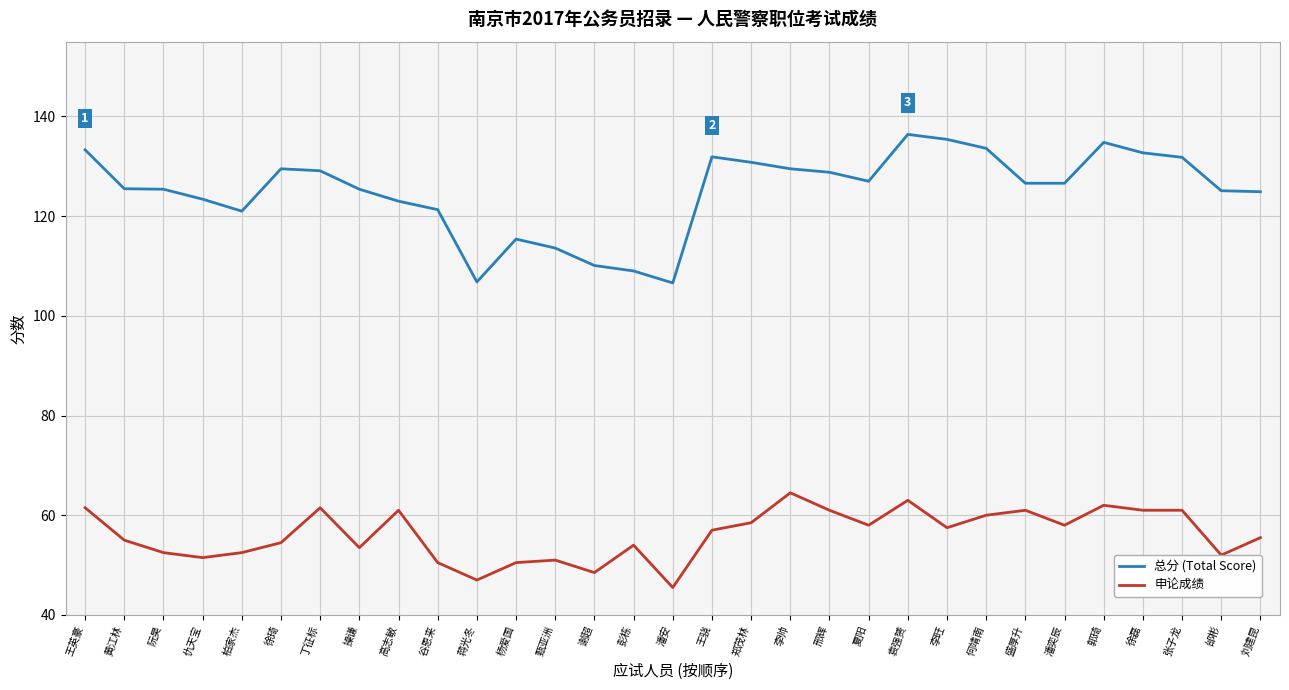

True or false: 申论成绩 has a value of 37.3 at 徐琦.

False